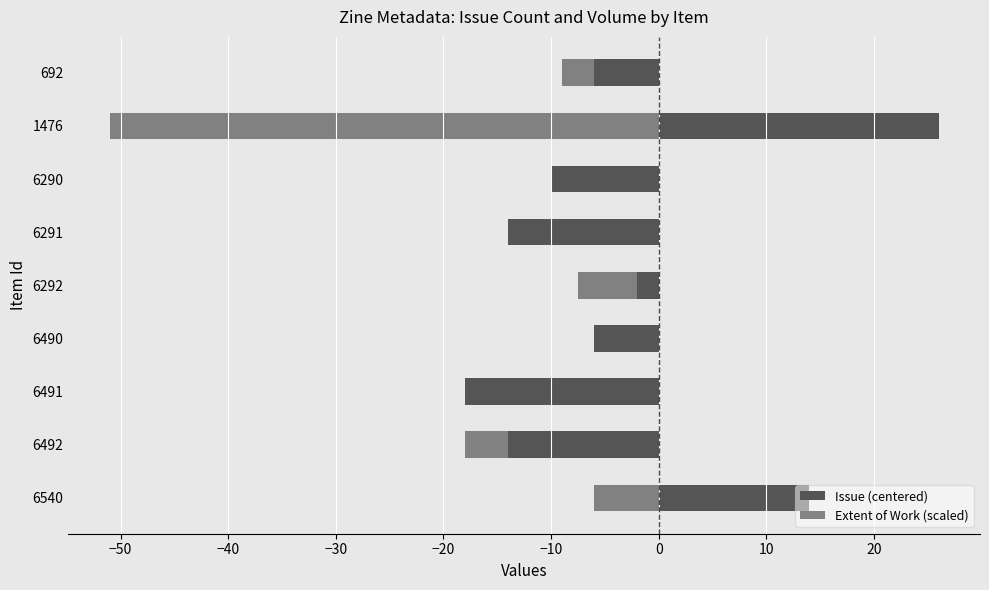

How many data points in Issue (centered) are above -6?

3